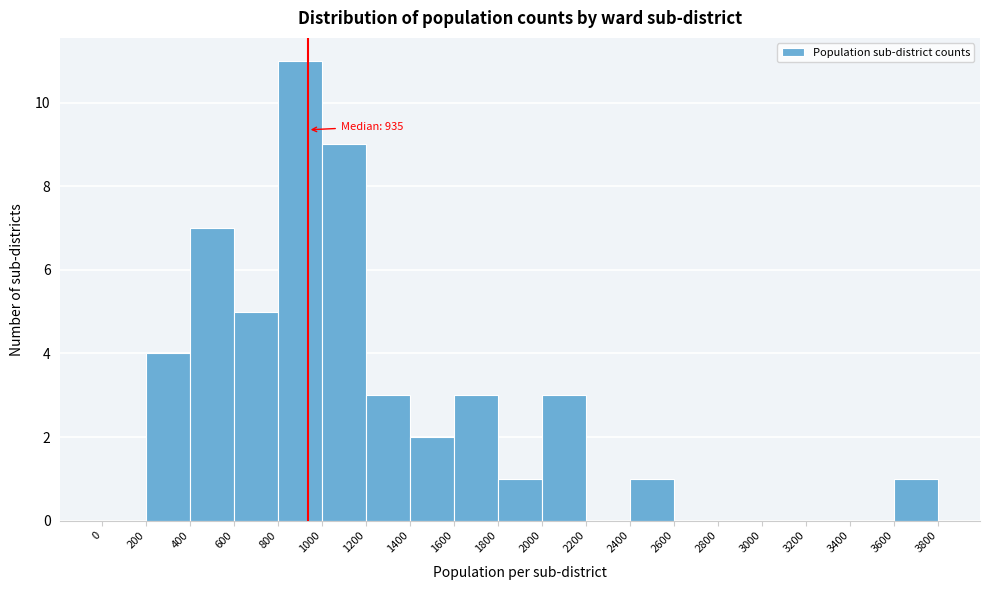

Over which range of the x-axis is the bar tallest?

800 to 1000